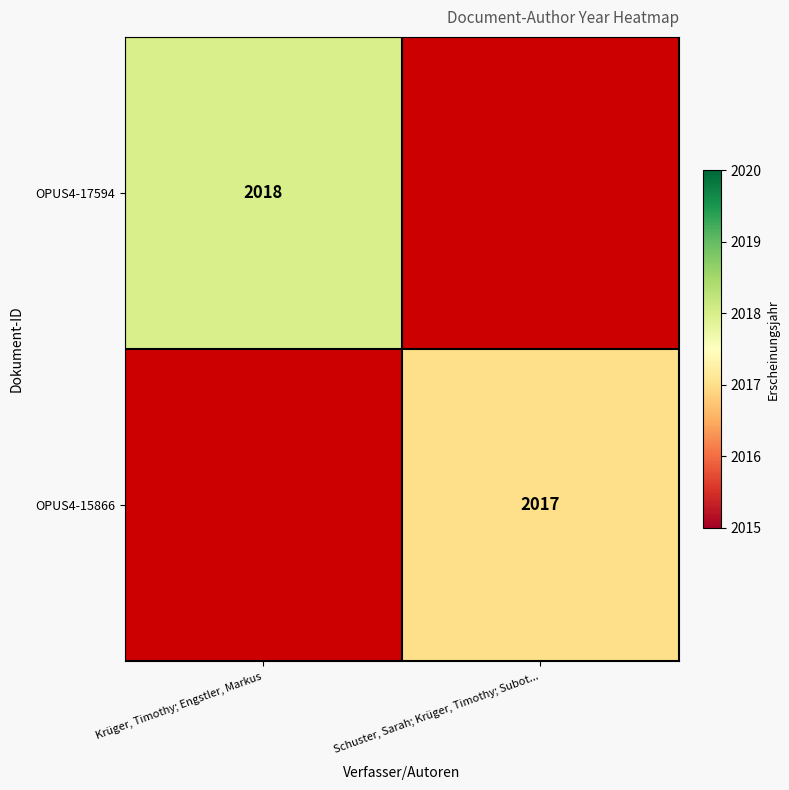

The OPUS4-17594 series shows 576 at Krüger, Timothy; Engstler, Markus. True or false?

False